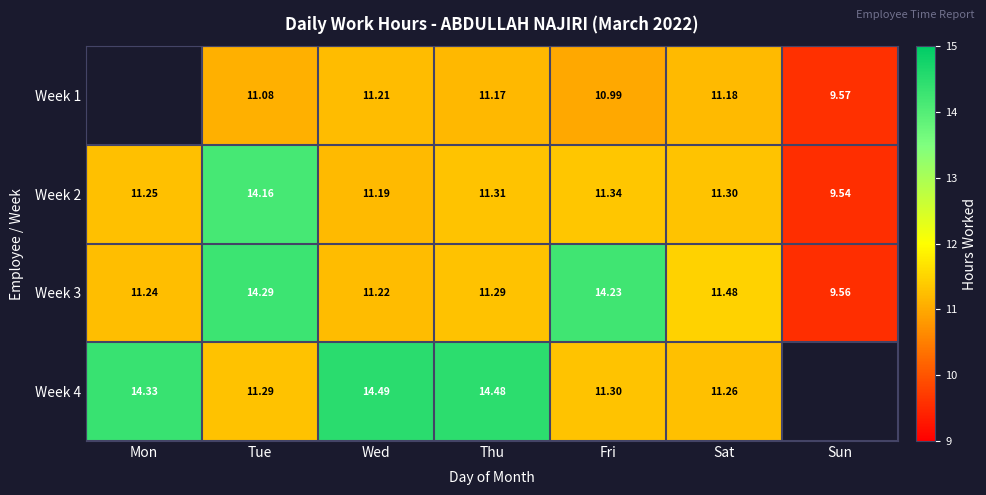

The value of Week 1 at Thu is 4.4. True or false?

False